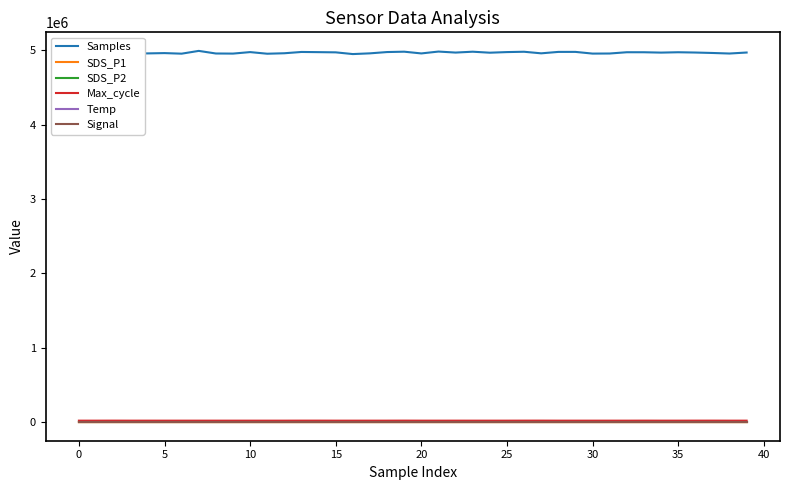

True or false: Max_cycle and Samples cross at least once.

False